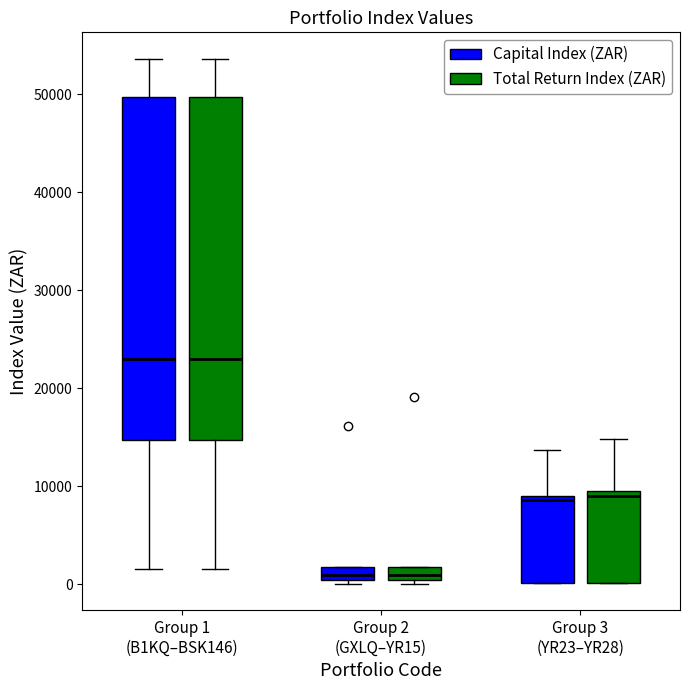

Where is the upper edge of the box for Group 2 (GXLQ–YR15) (Total Return Index (ZAR)) on the y-axis? The values are not printed on the chart, so give them approximately, as read against the axis.

2000